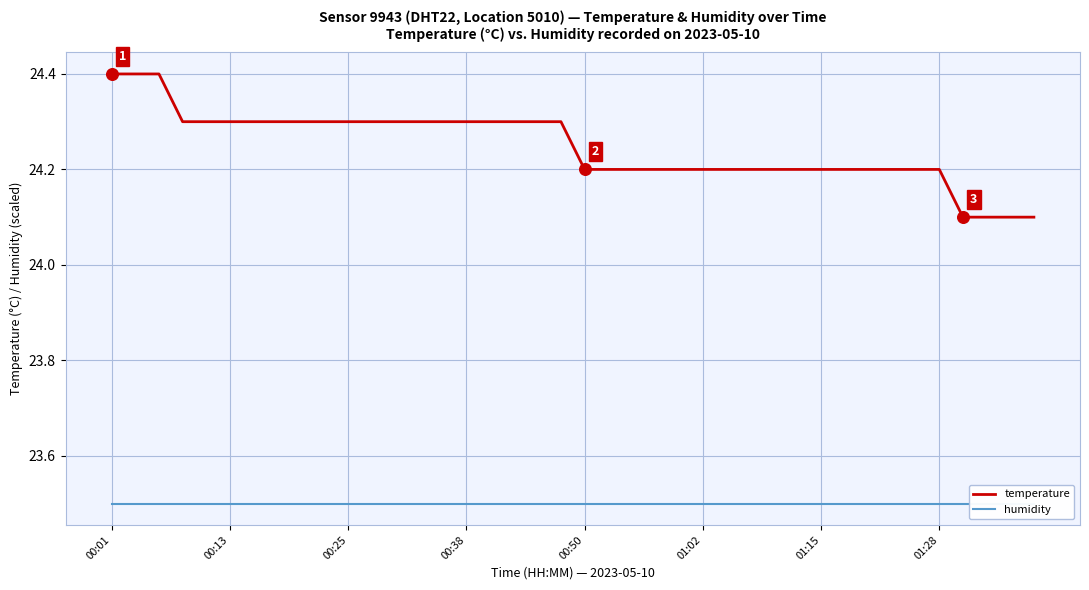

What is the maximum value for temperature?

24.4